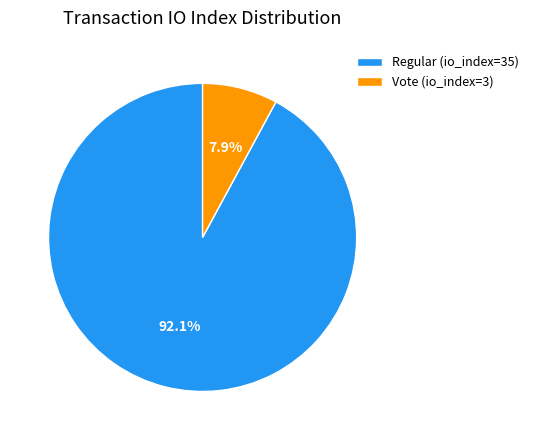

What percentage do Vote (io_index=3) and Regular (io_index=35) together represent?

100.0%